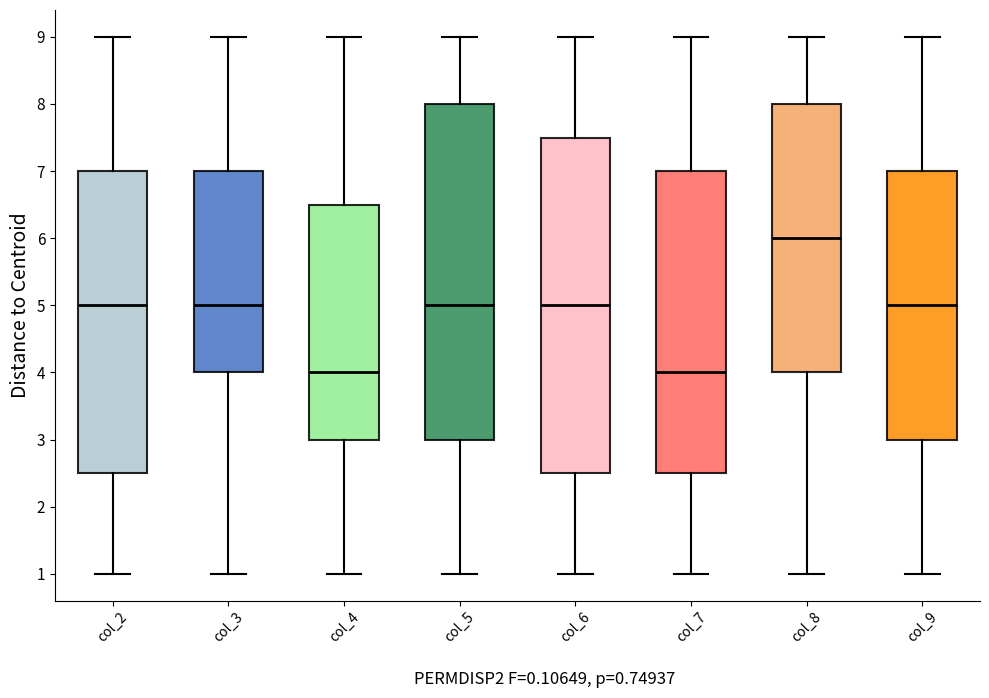

Reading left to right, read every box against the y-axis: the position of its median line, the range the box covers, and the ends of its whiskers. The values are not printed on the chart, so give them approximately, as read against the axis.

col_2: median 5.0, box 2.5 to 7.0, whiskers 1.0 to 9.0
col_3: median 5.0, box 4.0 to 7.0, whiskers 1.0 to 9.0
col_4: median 4.0, box 3.0 to 6.5, whiskers 1.0 to 9.0
col_5: median 5.0, box 3.0 to 8.0, whiskers 1.0 to 9.0
col_6: median 5.0, box 2.5 to 7.5, whiskers 1.0 to 9.0
col_7: median 4.0, box 2.5 to 7.0, whiskers 1.0 to 9.0
col_8: median 6.0, box 4.0 to 8.0, whiskers 1.0 to 9.0
col_9: median 5.0, box 3.0 to 7.0, whiskers 1.0 to 9.0